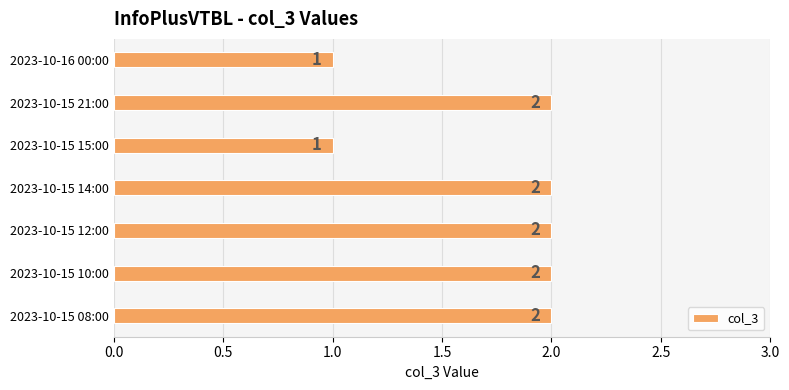

How many series are shown in this chart?

1